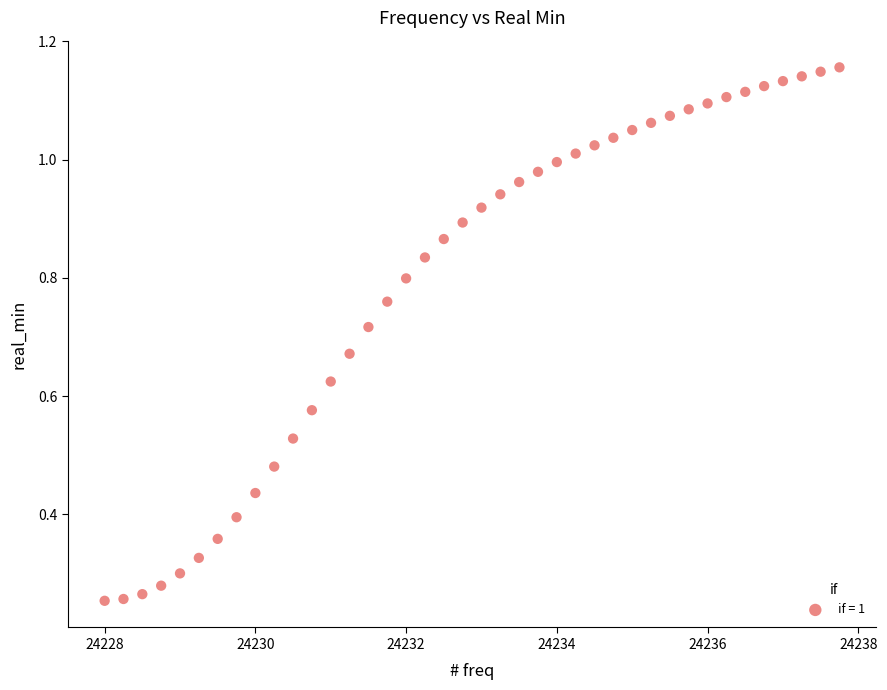

What is the range of X values (max minus min)?

9.8